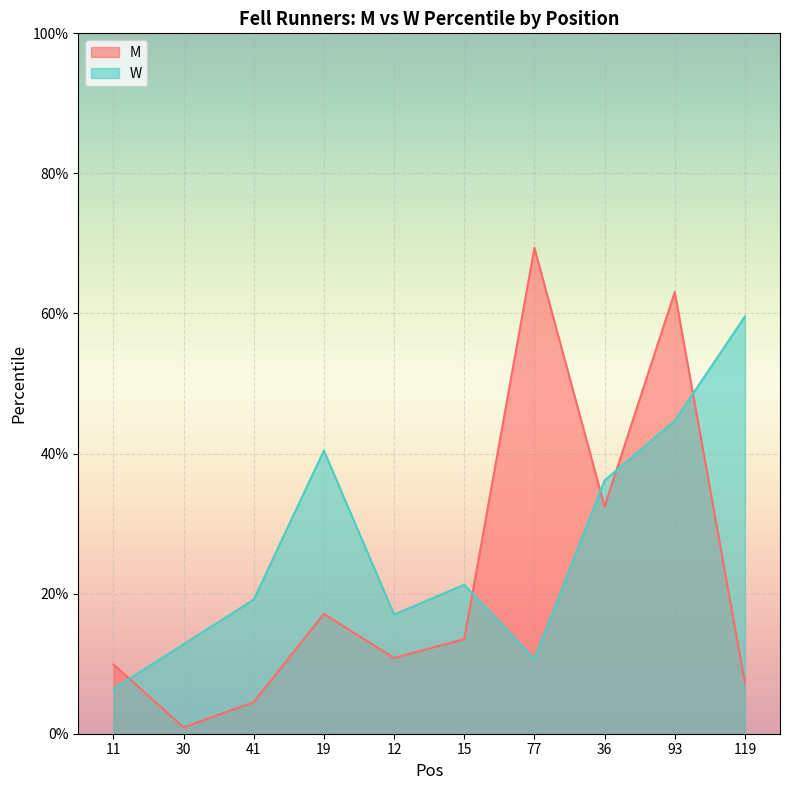

What is the label of the 2nd point from the left?

30